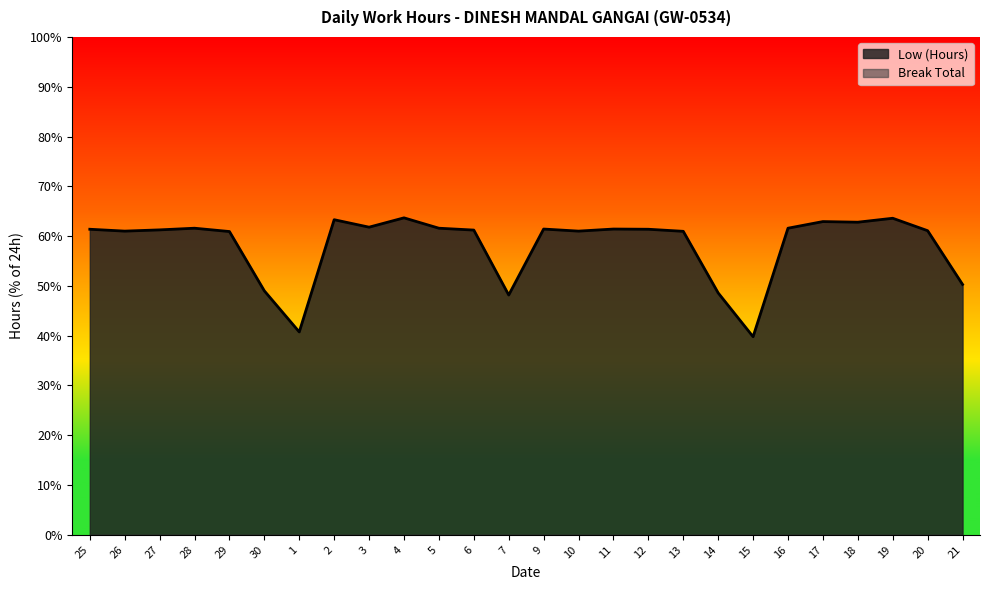

Reading right to left, extract all data points from this chart.

50.3	61.1	63.6	62.8	62.9	61.6	39.8	48.6	61.0	61.4	61.4	61.0	61.4	48.2	61.2	61.6	63.7	61.8	63.3	40.8	49.0	60.9	61.6	61.2	61.0	61.4